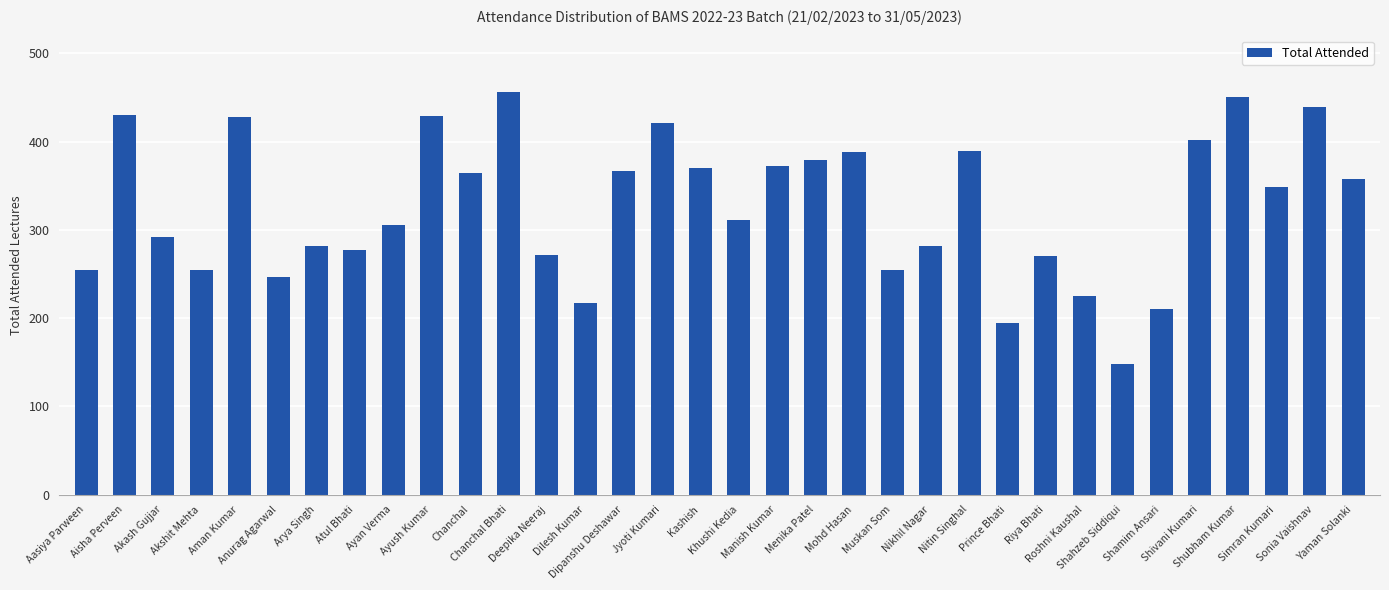

What is the maximum value shown in the chart?

456